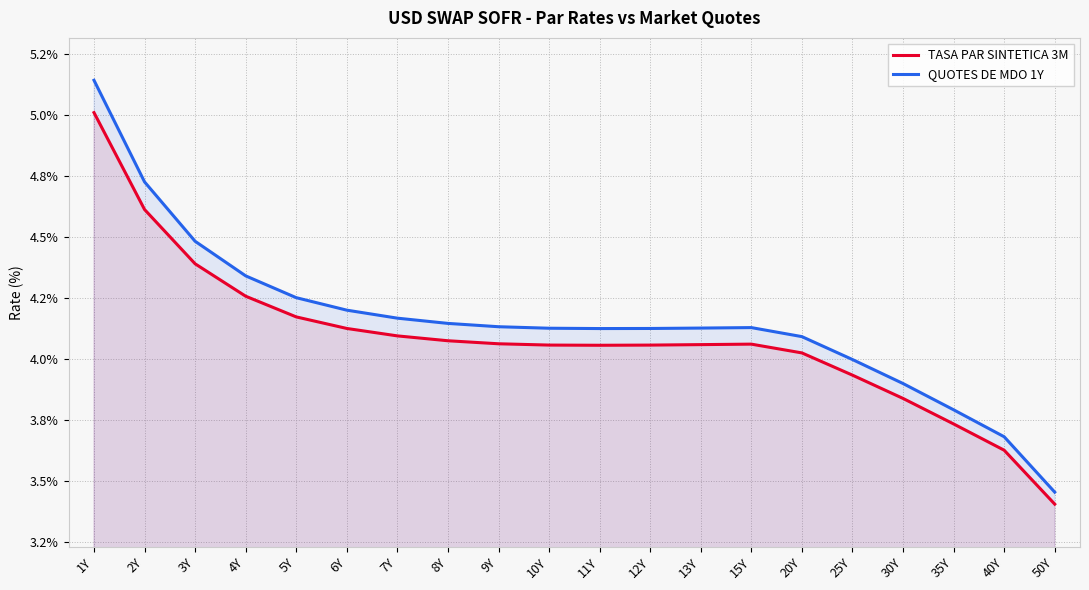

Which has a higher value, 20Y or 7Y?

7Y